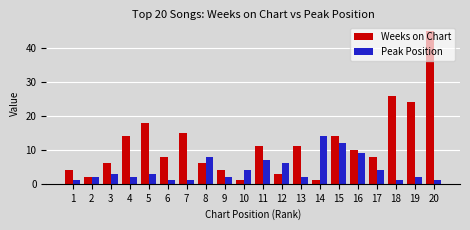

What is the sum of the Peak Position values at 2 and 17?

6